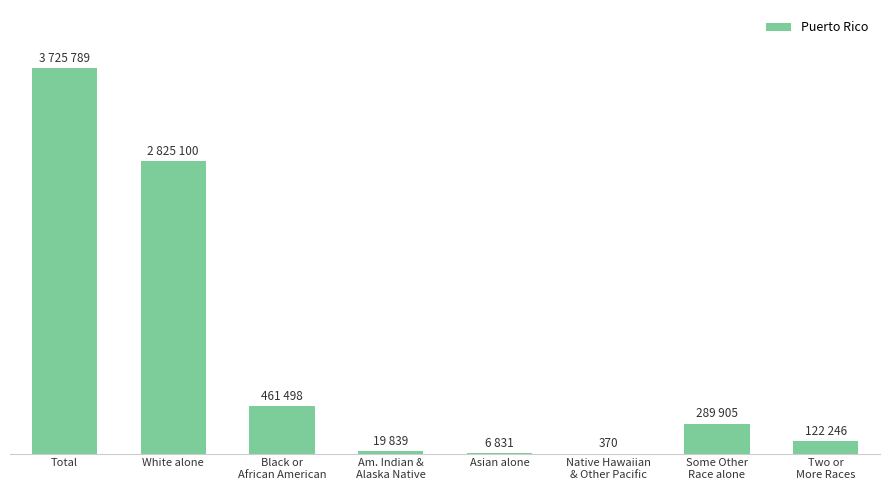

What is the label of the 4th bar from the left?

Am. Indian &
Alaska Native